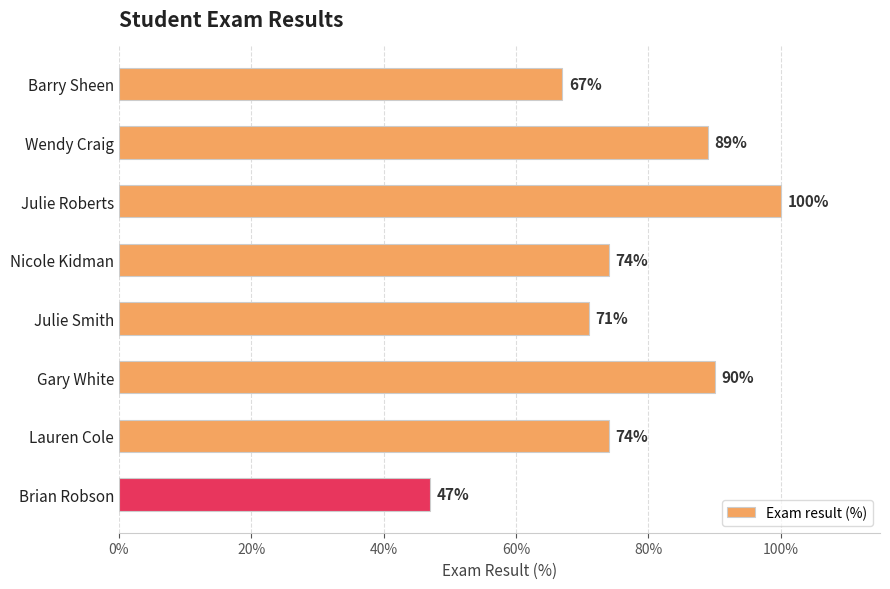

Are the bars horizontal?

Yes